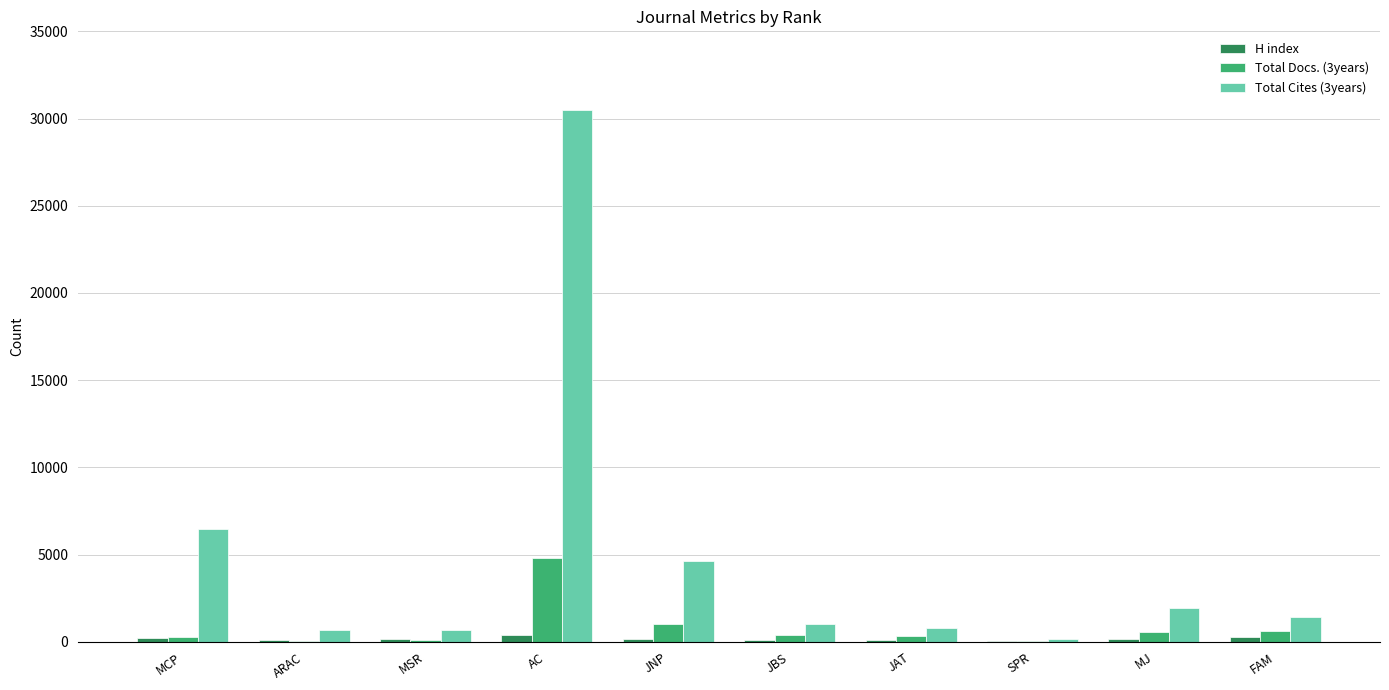

What is the sum of all H index values?

1689